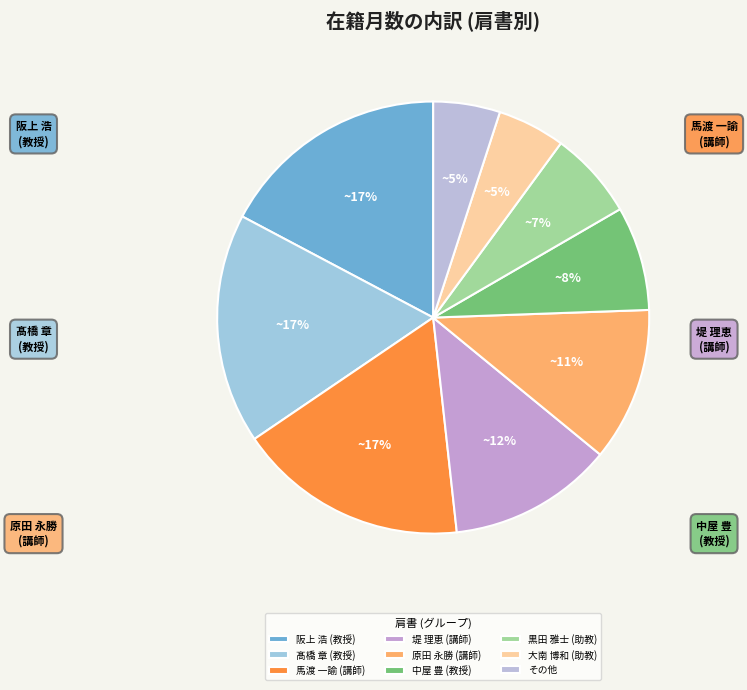

The 大南 博和 (助教) slice represents 5% of the pie. True or false?

True